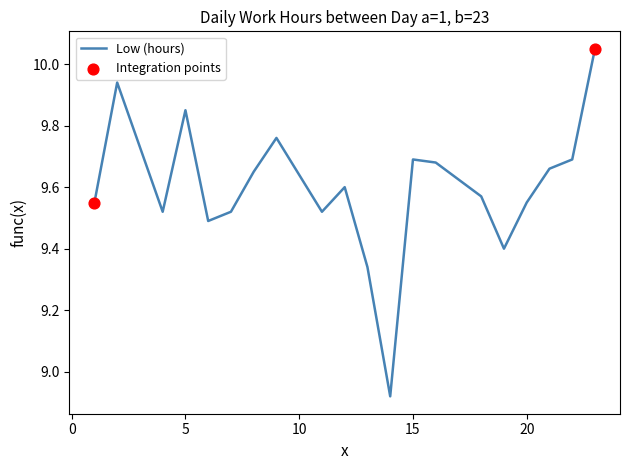

What is the difference between the maximum and minimum values?

1.1